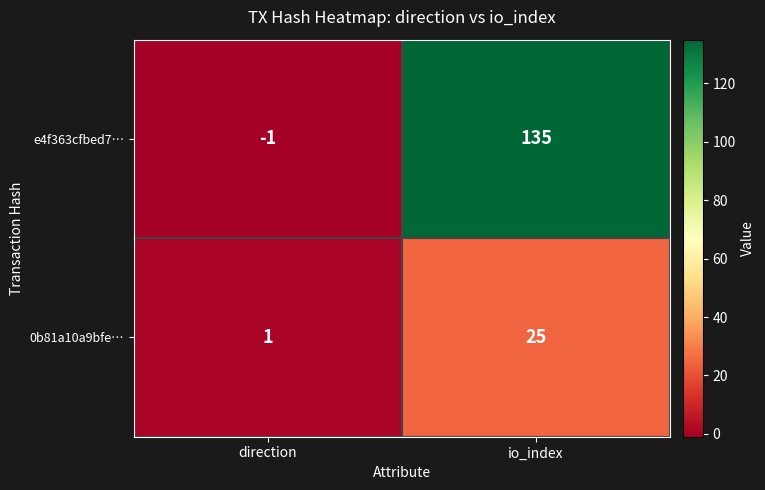

Rank the series by their average value, from lowest to highest.

0b81a10a9bfe…, e4f363cfbed7…